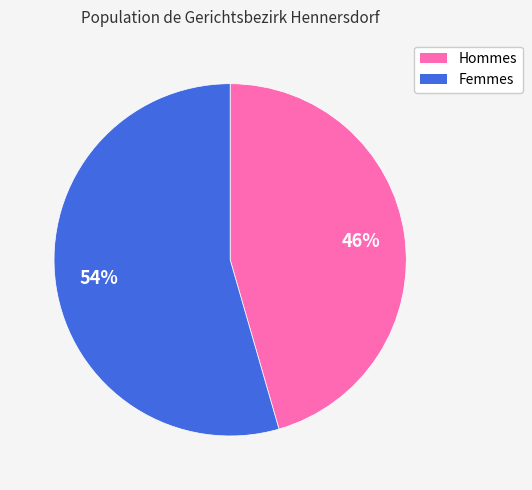

To the nearest percent, what is the average slice percentage?

50%